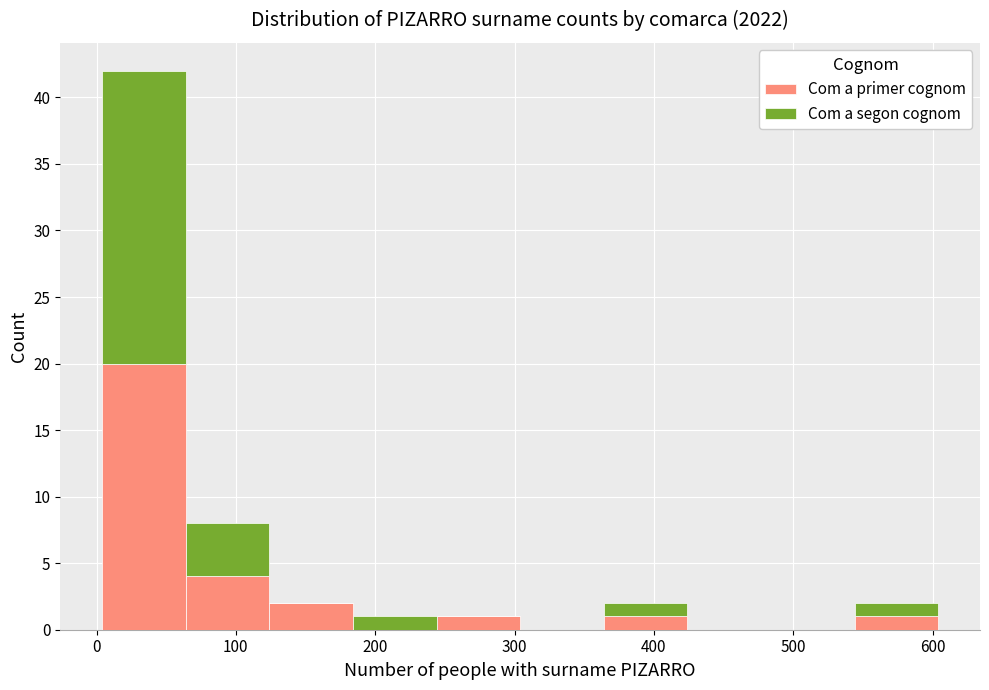

Reading left to right, transcribe this chart: for each stacked bar, give the range it covers on the x-axis and its total height. Neither the bar edges nor the heights are printed on the chart, so give them approximately, as read against the axes.

4 to 64: 42
64 to 124: 8
124 to 184: 2
184 to 244: 1
244 to 304: 1
304 to 364: 0
364 to 424: 2
424 to 484: 0
484 to 544: 0
544 to 604: 2